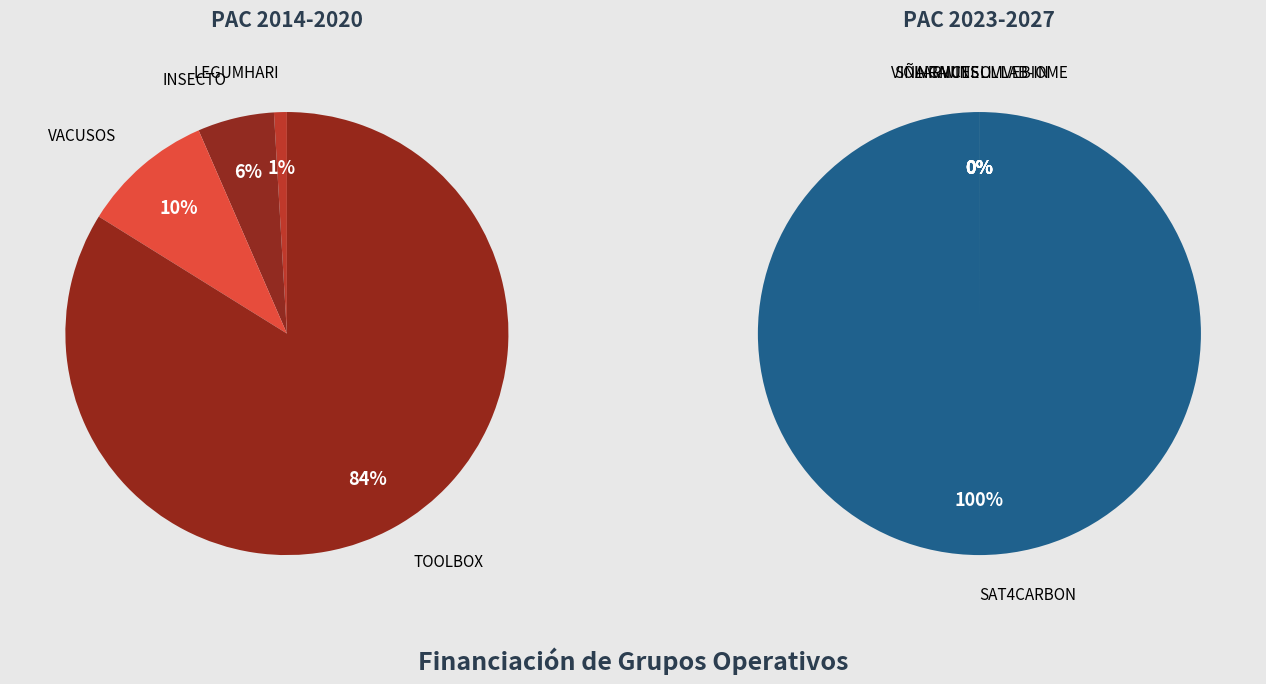

Which slice represents more than half of the pie?

SAT4CARBON